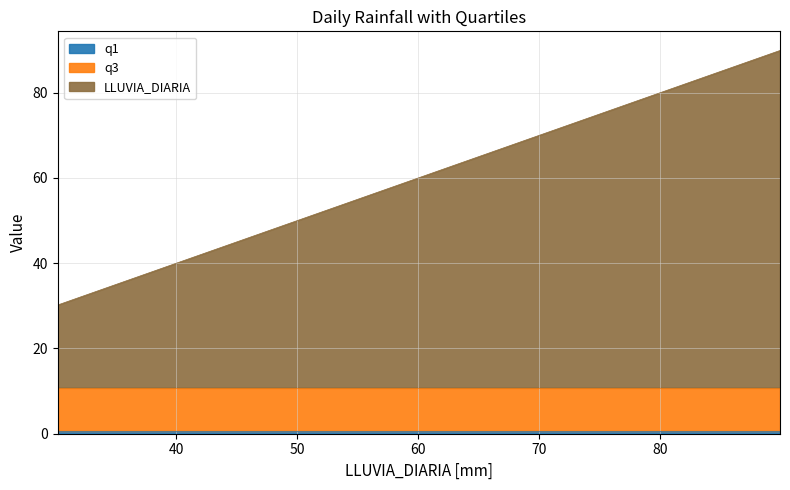

Read the q3 value at 36.7.

10.8